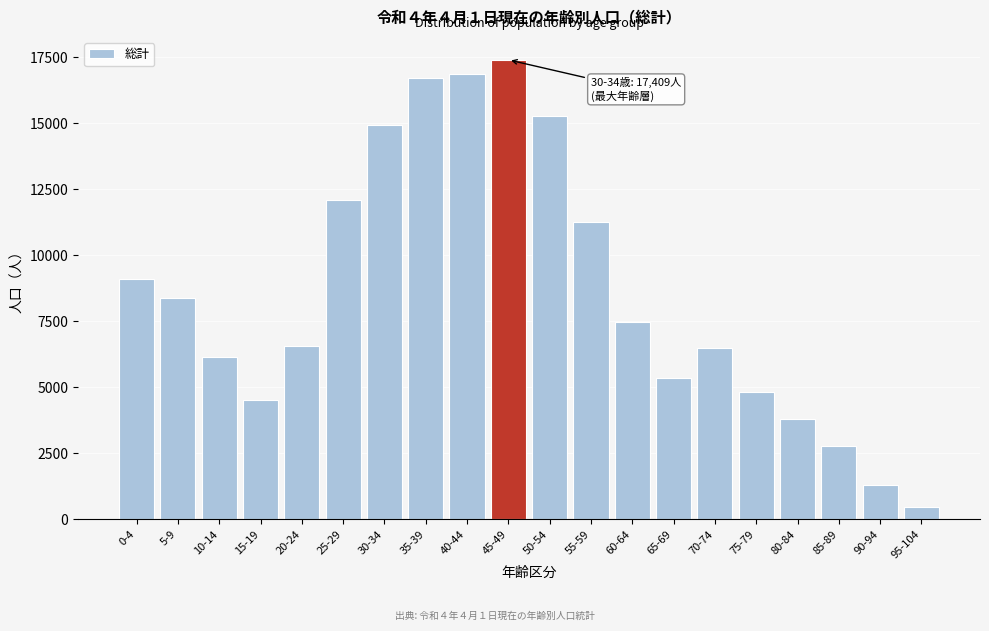

Reading left to right, extract all data points from this chart.

0-4=9112	5-9=8394	10-14=6136	15-19=4517	20-24=6575	25-29=12088	30-34=14924	35-39=16734	40-44=16863	45-49=17409	50-54=15289	55-59=11274	60-64=7465	65-69=5360	70-74=6475	75-79=4809	80-84=3779	85-89=2779	90-94=1303	95-104=445